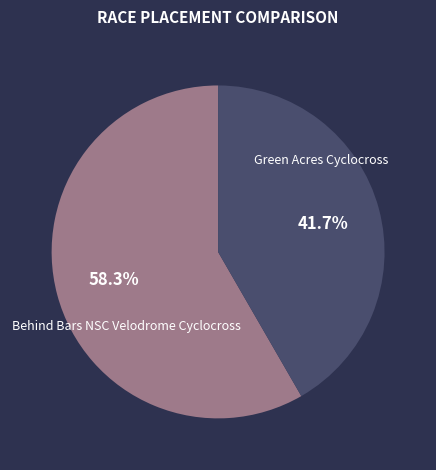

The Green Acres Cyclocross slice represents 65% of the pie. True or false?

False